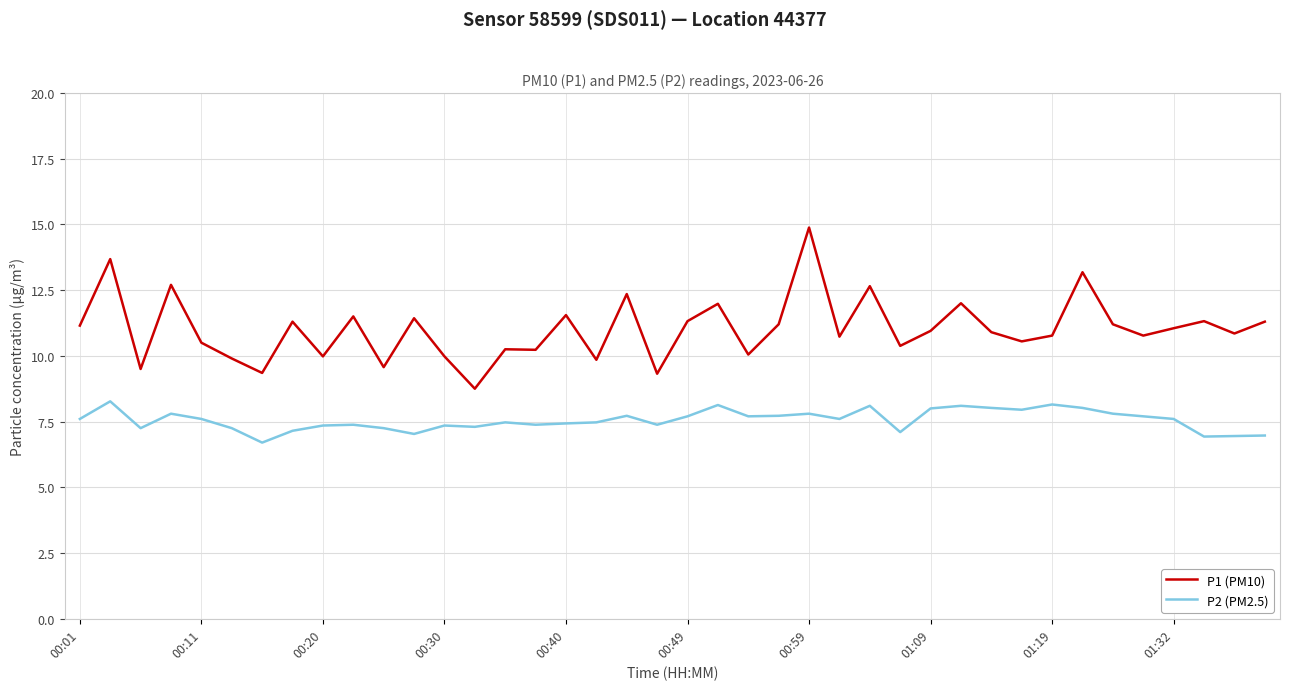

How many lines are shown in the chart?

2